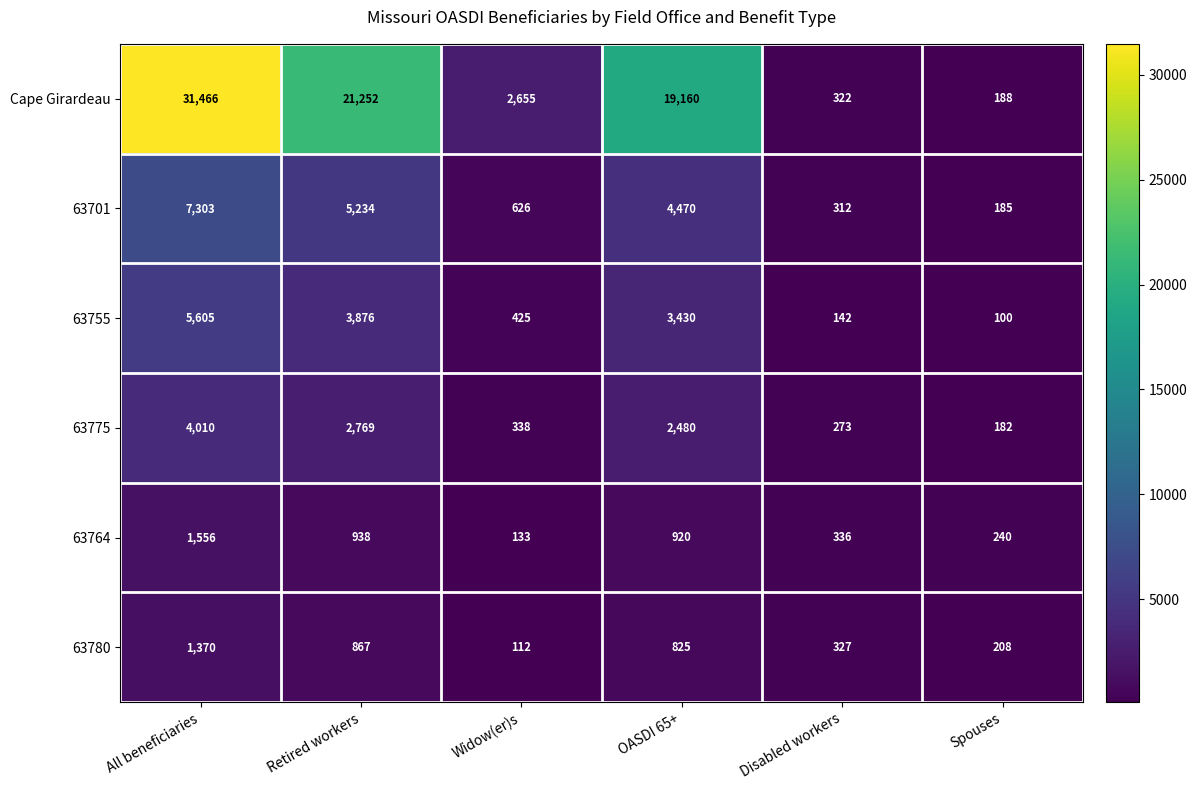

What is the minimum value for 63780?

112